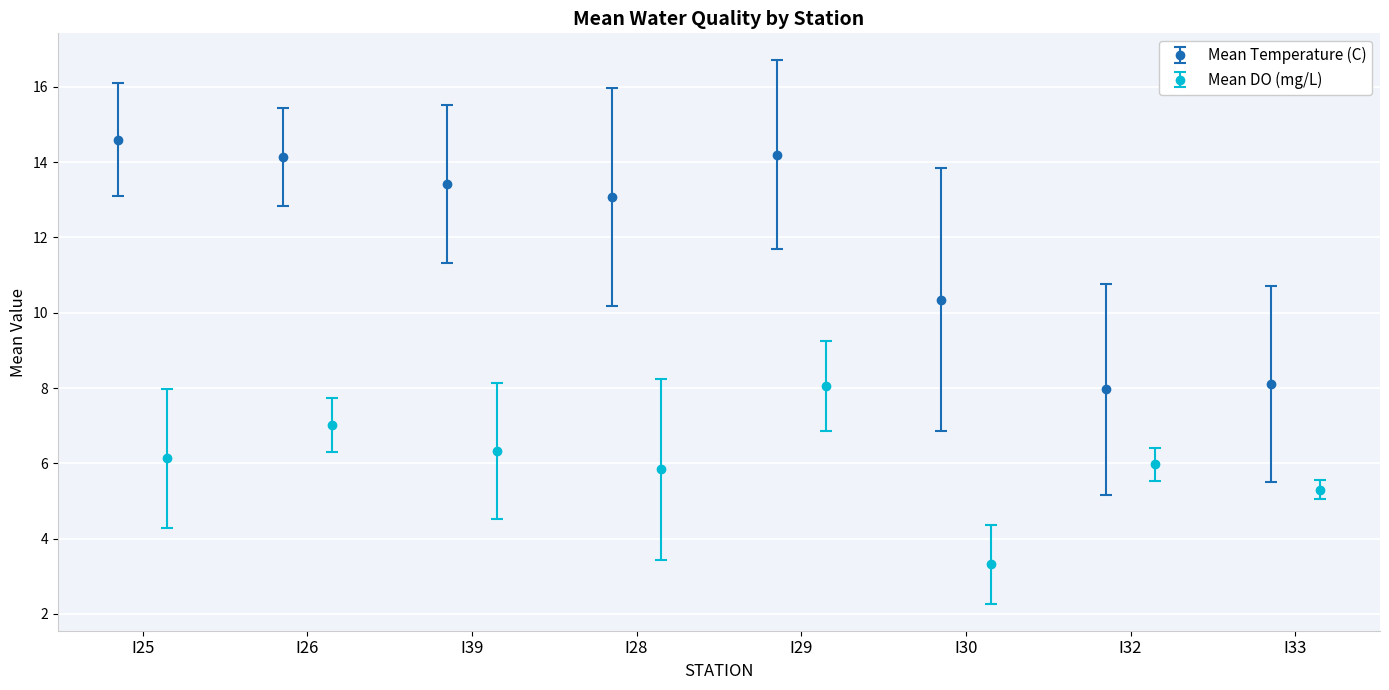

Reading right to left, list all the values displayed in this chart.

Mean Temperature (C): 8.1	8.0	10.3	14.2	13.1	13.4	14.1	14.6
Mean DO (mg/L): 5.3	6.0	3.3	8.1	5.8	6.3	7.0	6.1